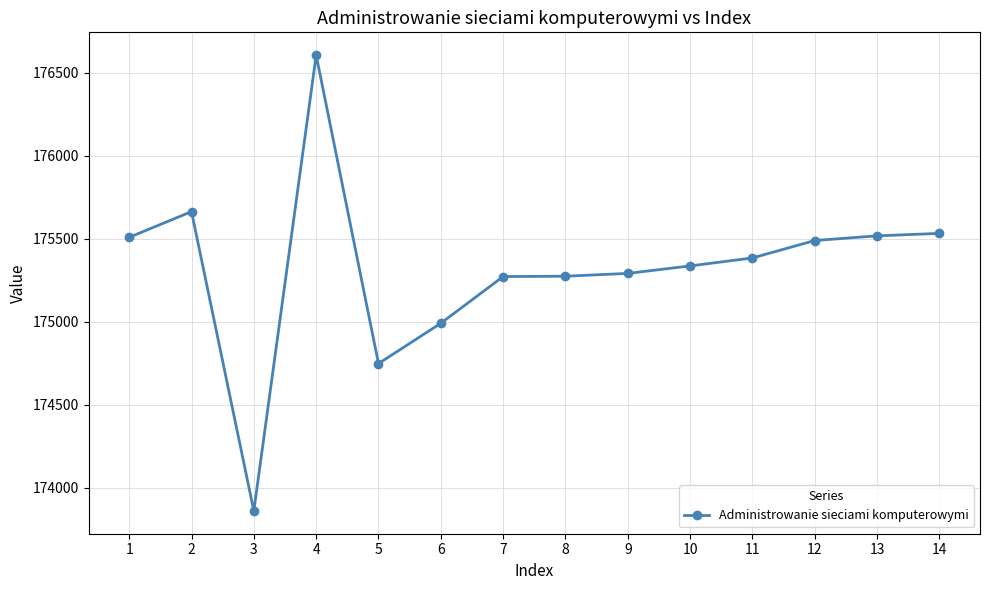

What is the value of the 1st point from the left?

175508